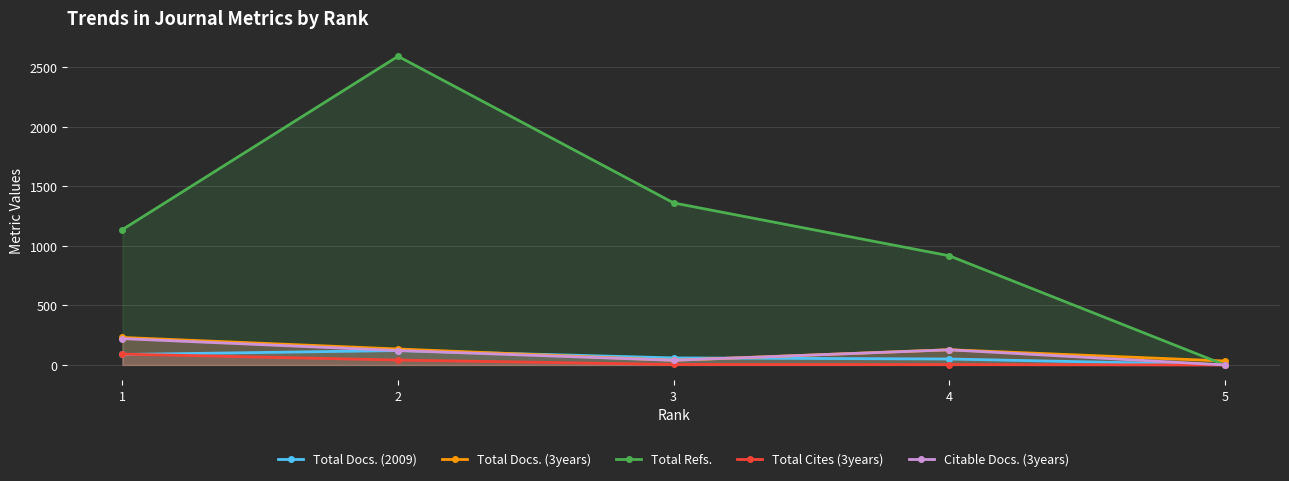

Reading left to right, extract all data points from this chart.

Total Docs. (2009): 88	121	59	50	2
Total Docs. (3years): 231	134	39	128	33
Total Refs.: 1137	2593	1361	917	0
Total Cites (3years): 91	41	4	3	0
Citable Docs. (3years): 221	121	39	127	0